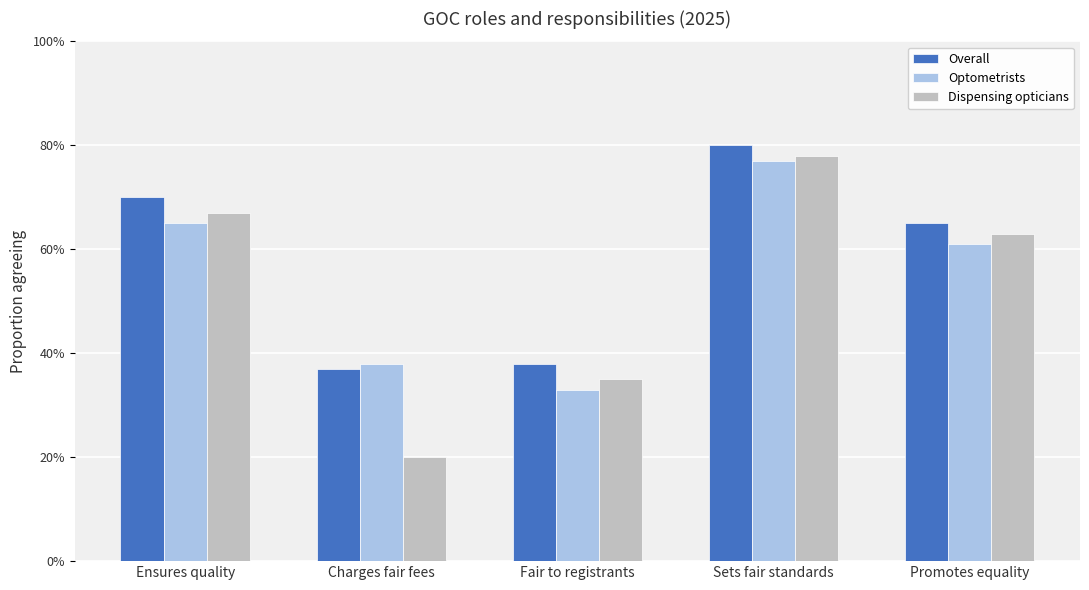

At which category does the chart reach its peak across all series?

Sets fair standards